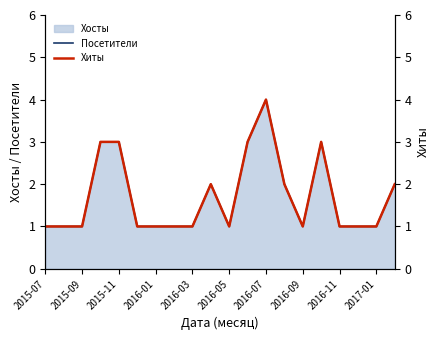

The Посетители series shows 1 at 2015-09. True or false?

True